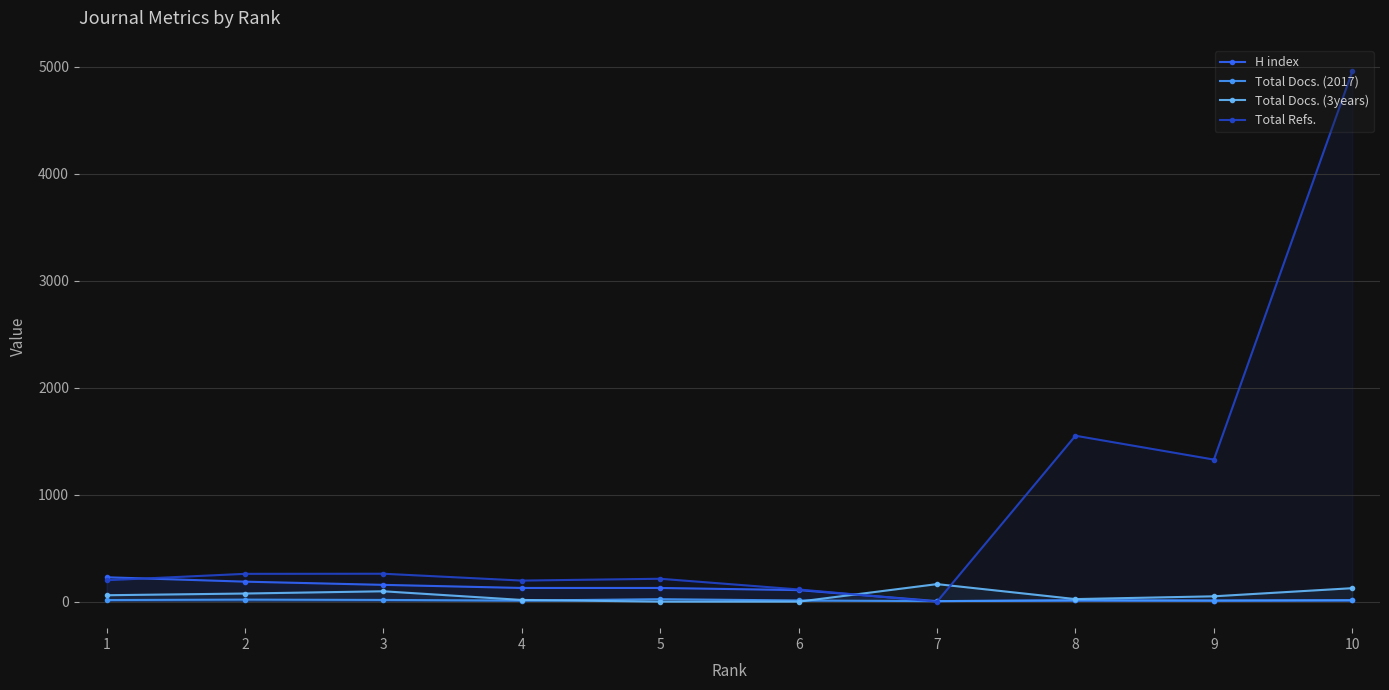

The Total Docs. (2017) series shows 6 at 8. True or false?

False